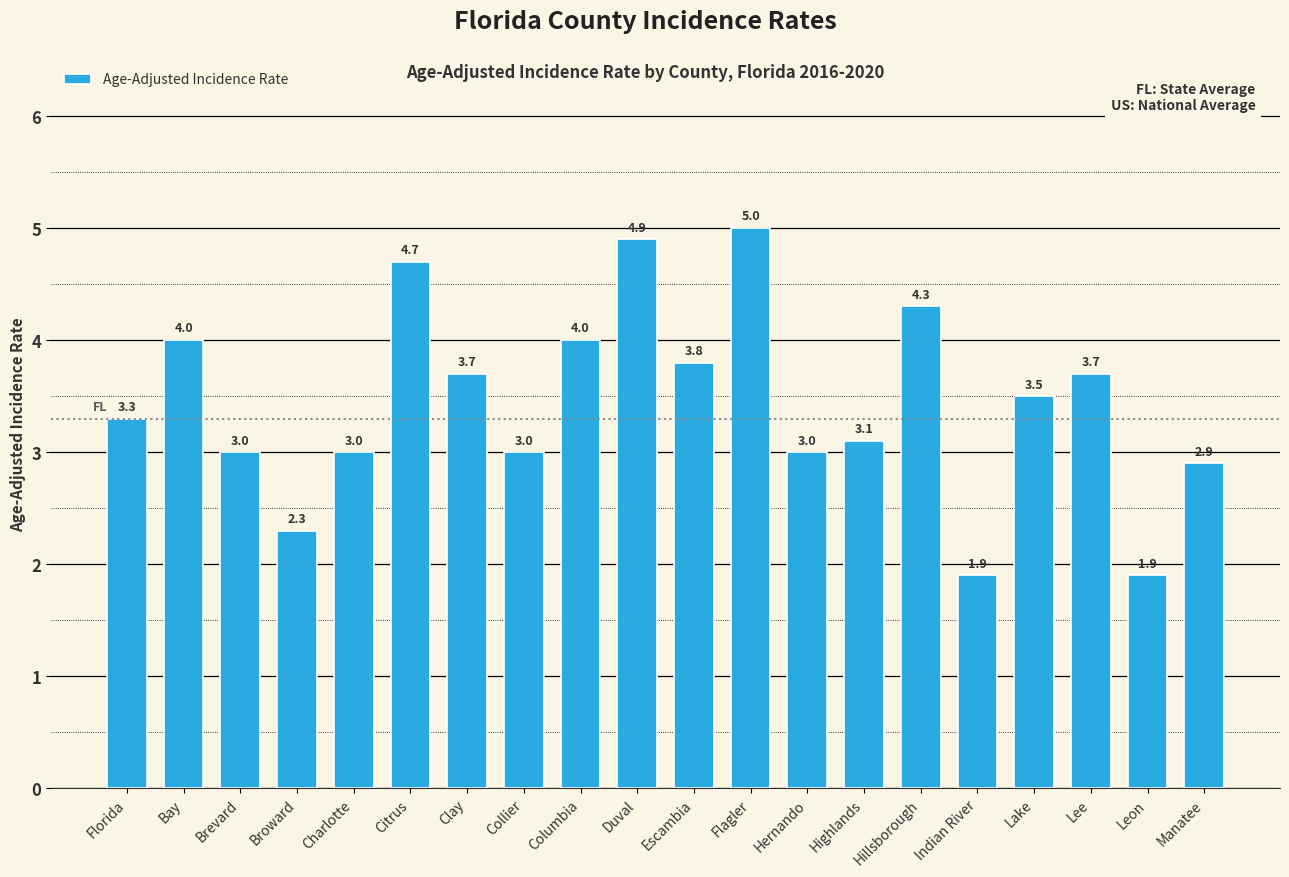

True or false: the data shows 1.9 at Indian River.

True